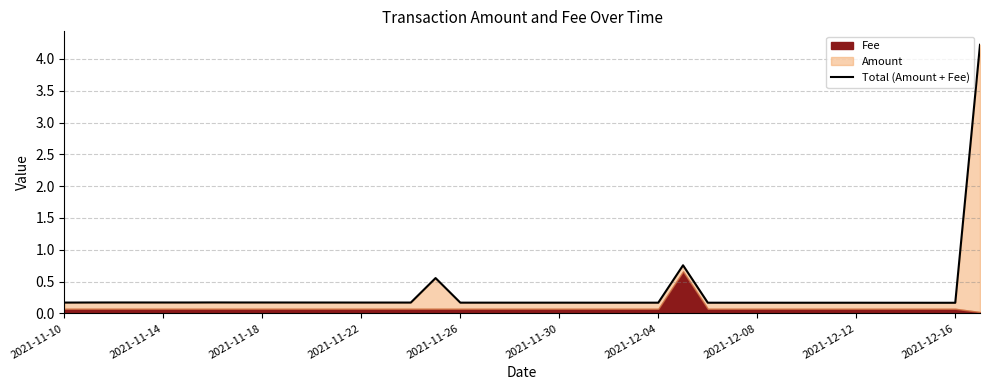

What is the minimum value shown in the chart?

0.2